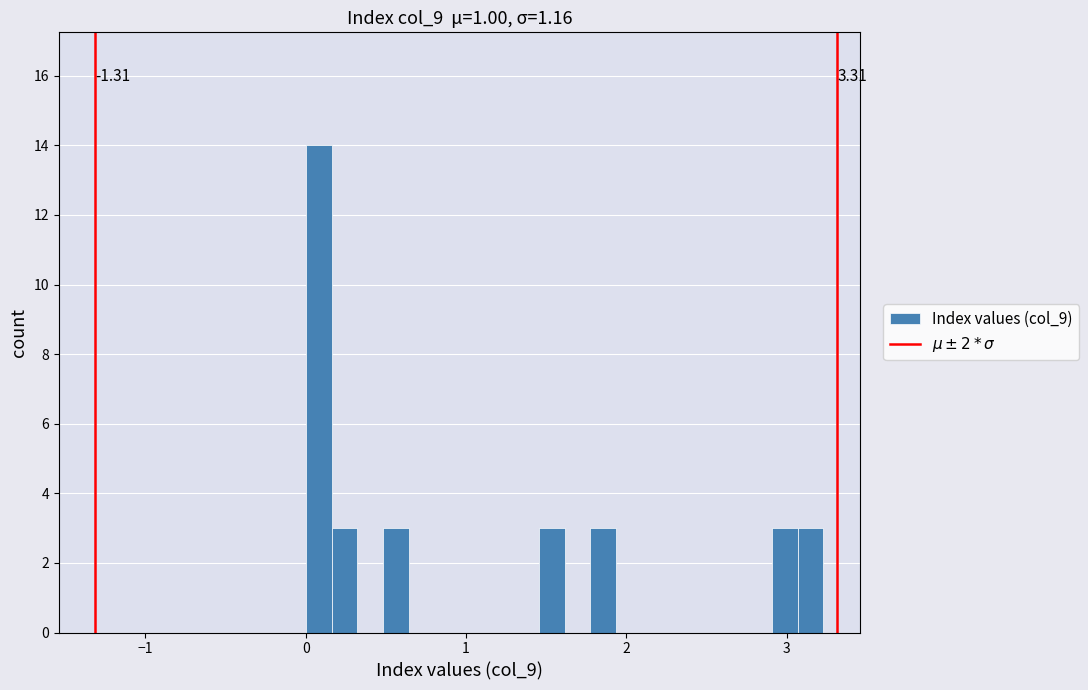

Around what value on the x-axis is the tallest bar? Give the approximate position of its centre, as read against the axis.

0.1